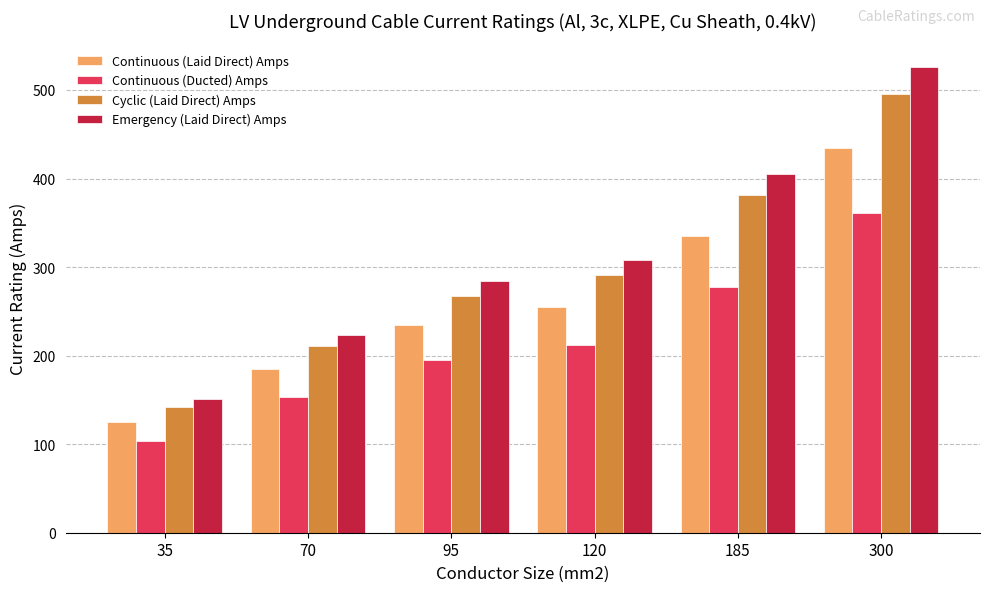

List the series in order of their overall mean, lowest first.

Continuous (Ducted) Amps, Continuous (Laid Direct) Amps, Cyclic (Laid Direct) Amps, Emergency (Laid Direct) Amps